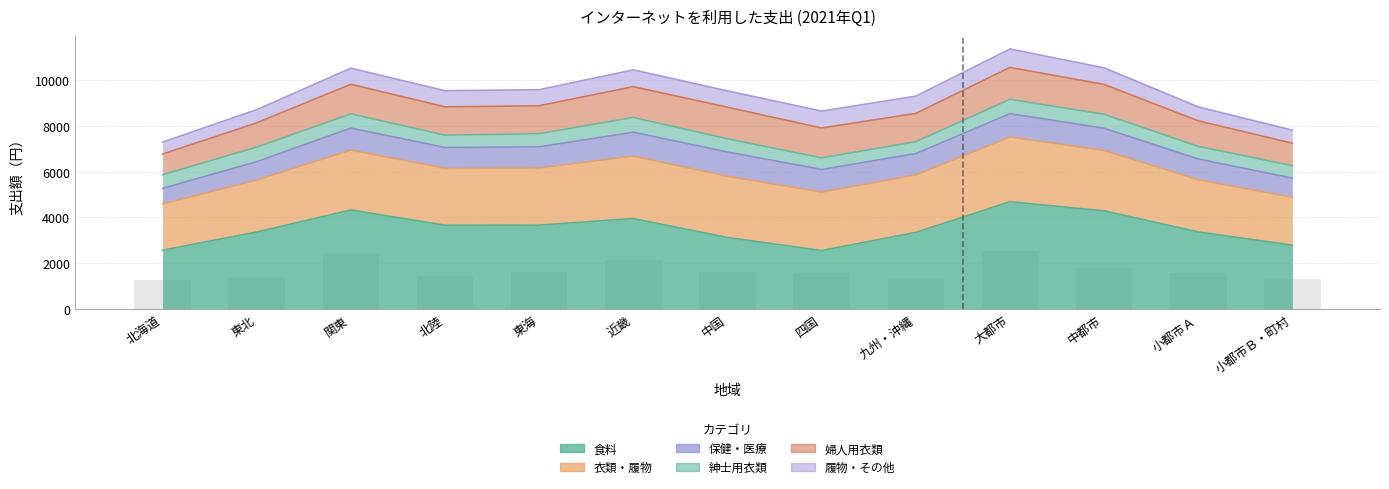

Which series has the largest total across all categories?

食料